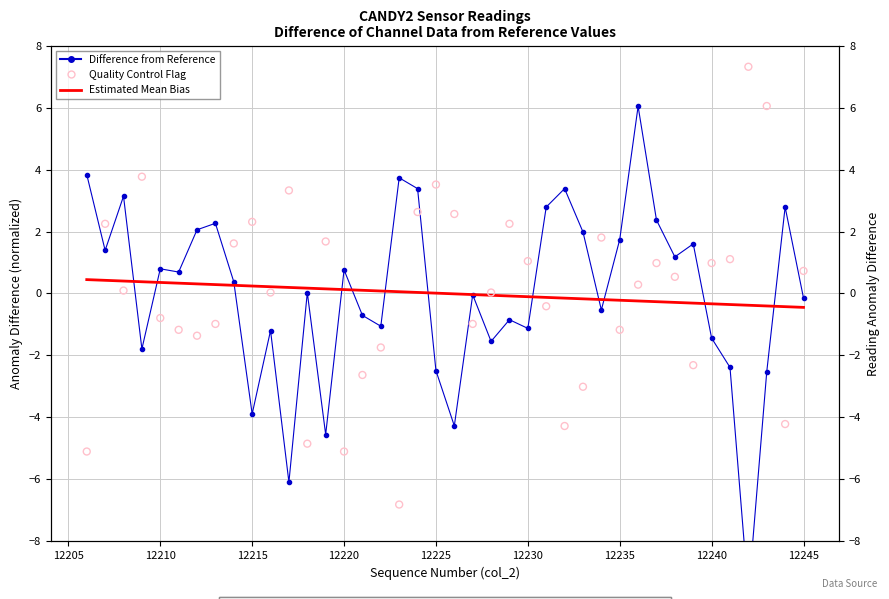

What are all the series names shown in the legend?

Difference from Reference, Estimated Mean Bias, Quality Control Flag